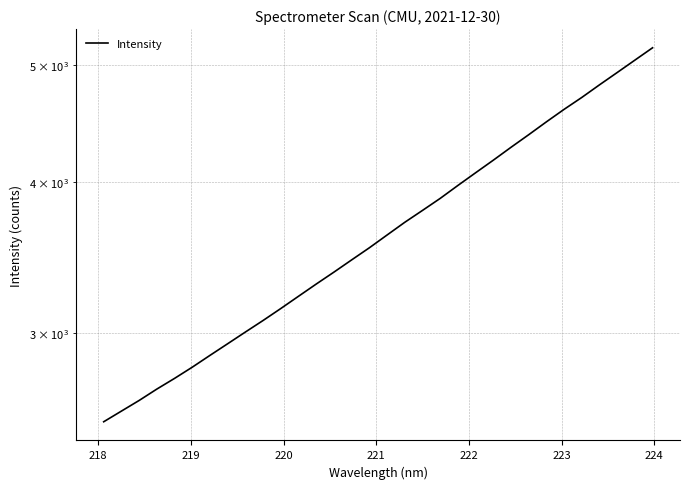

What is the greatest value displayed?

5170.3